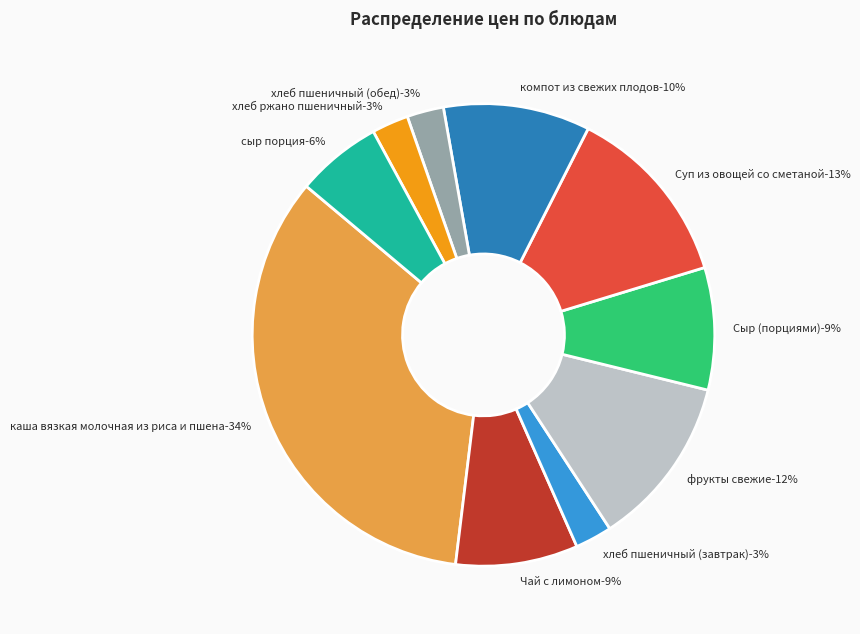

Is it true that компот из свежих плодов is 18% of the pie?

False